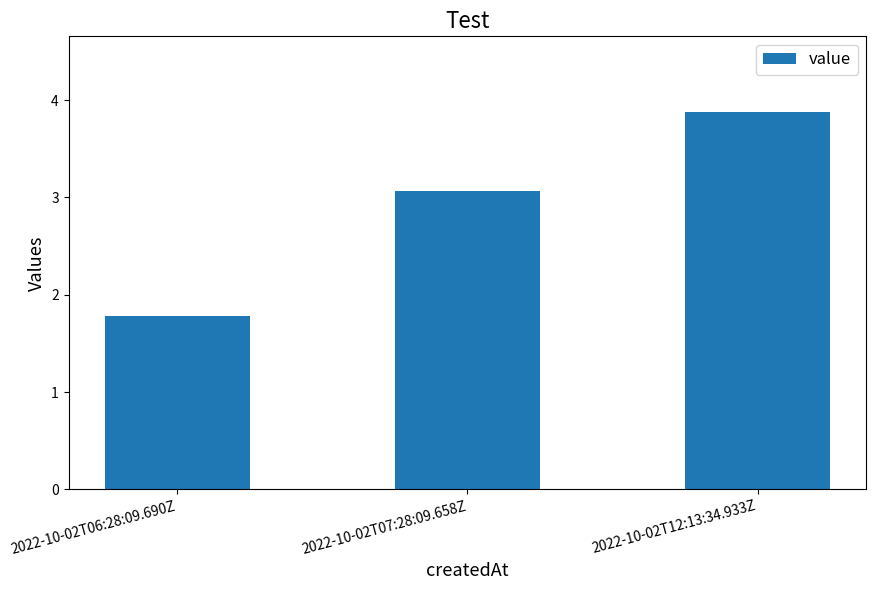

What is the maximum value shown in the chart?

3.9